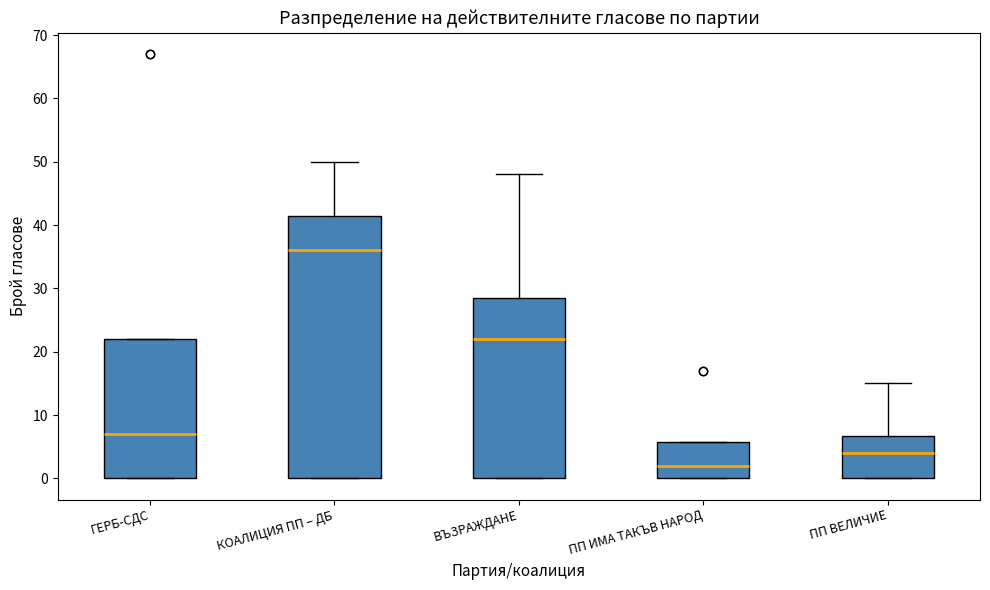

Reading left to right, transcribe this box plot: for each box, give where its median line is, the range the box spans, and where its two whiskers end, as read against the y-axis. The values are not printed on the chart, so give them approximately, as read against the axis.

ГЕРБ-СДС: median 7, box 0 to 22, whiskers 0 to 22
КОАЛИЦИЯ ПП – ДБ: median 36, box 0 to 42, whiskers 0 to 50
ВЪЗРАЖДАНЕ: median 22, box 0 to 29, whiskers 0 to 48
ПП ИМА ТАКЪВ НАРОД: median 2, box 0 to 6, whiskers 0 to 6
ПП ВЕЛИЧИЕ: median 4, box 0 to 7, whiskers 0 to 15